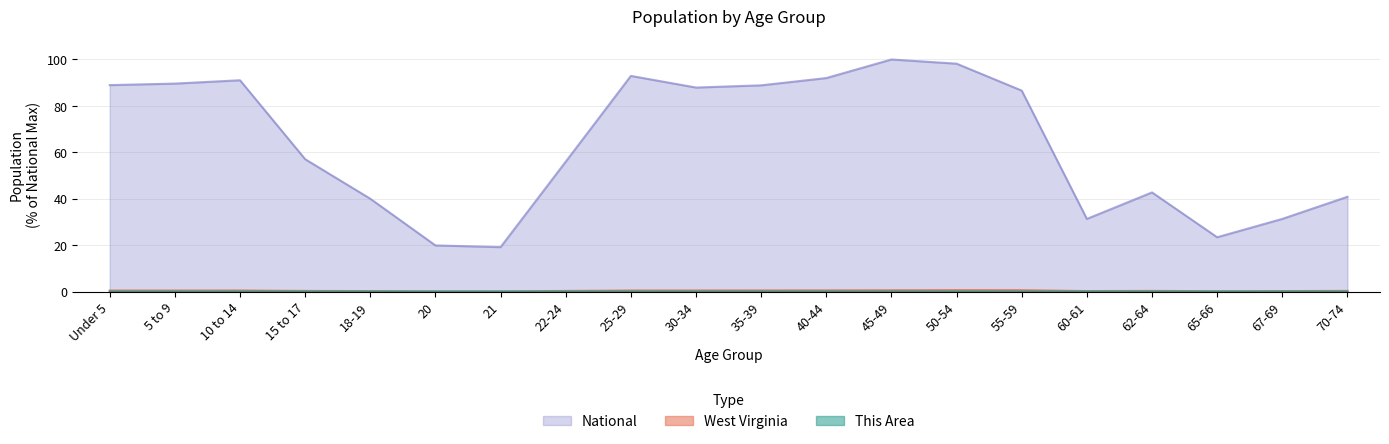

What position from the right is 20?

15